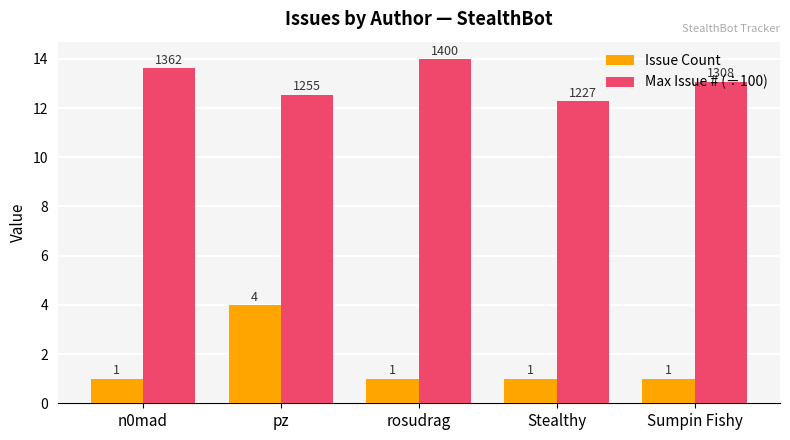

At pz, list the series in order from largest to smallest.

Max Issue # (÷100), Issue Count